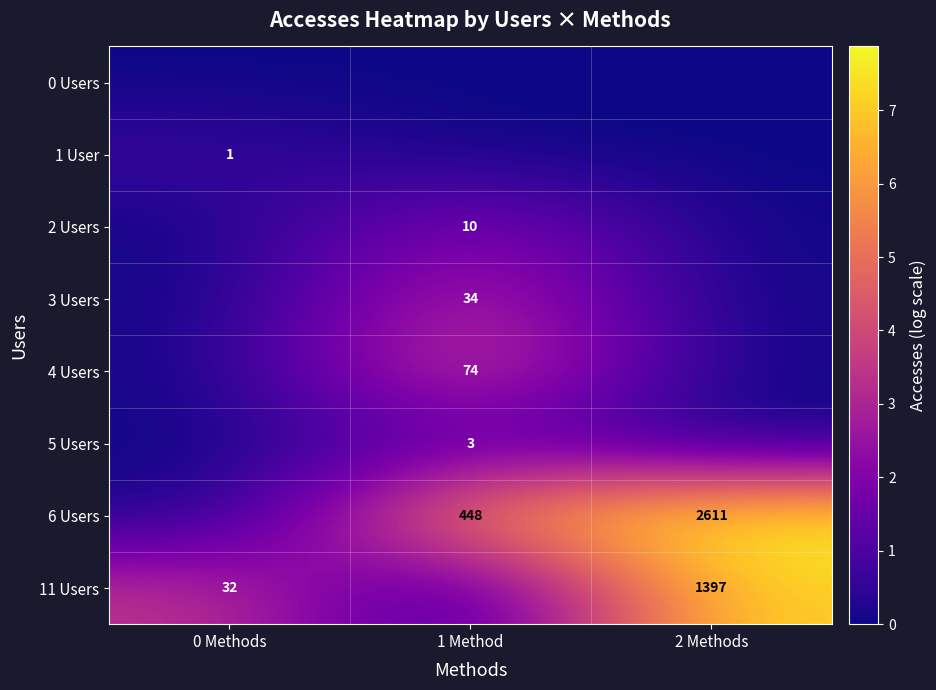

The 3 Users series shows 34 at 1 Method. True or false?

True